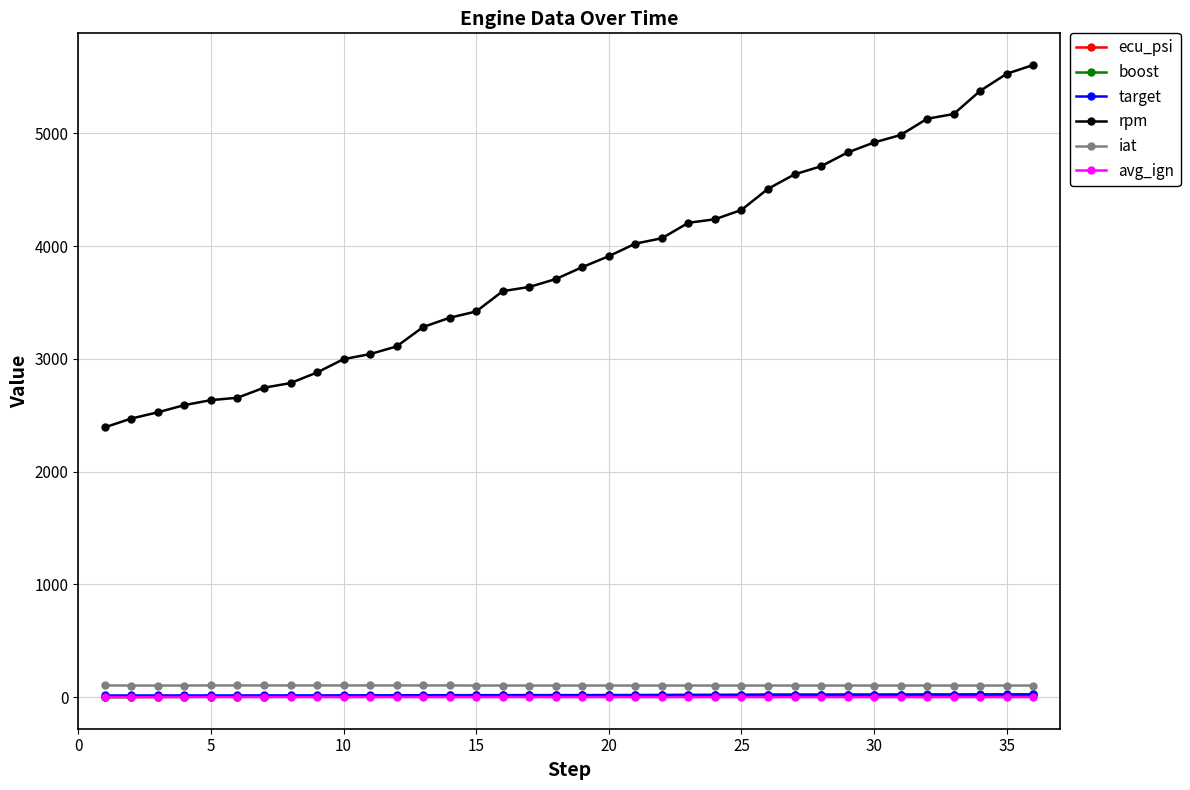

True or false: avg_ign and ecu_psi intersect in this chart.

False